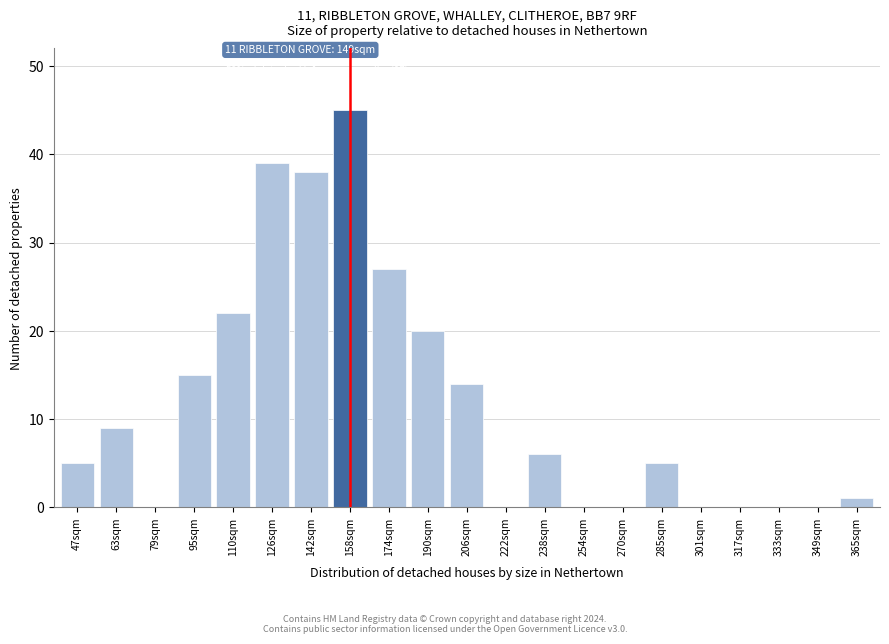

Reading right to left, list all the values displayed in this chart.

365sqm=1	349sqm=0	333sqm=0	317sqm=0	301sqm=0	285sqm=5	270sqm=0	254sqm=0	238sqm=6	222sqm=0	206sqm=14	190sqm=20	174sqm=27	158sqm=45	142sqm=38	126sqm=39	110sqm=22	95sqm=15	79sqm=0	63sqm=9	47sqm=5